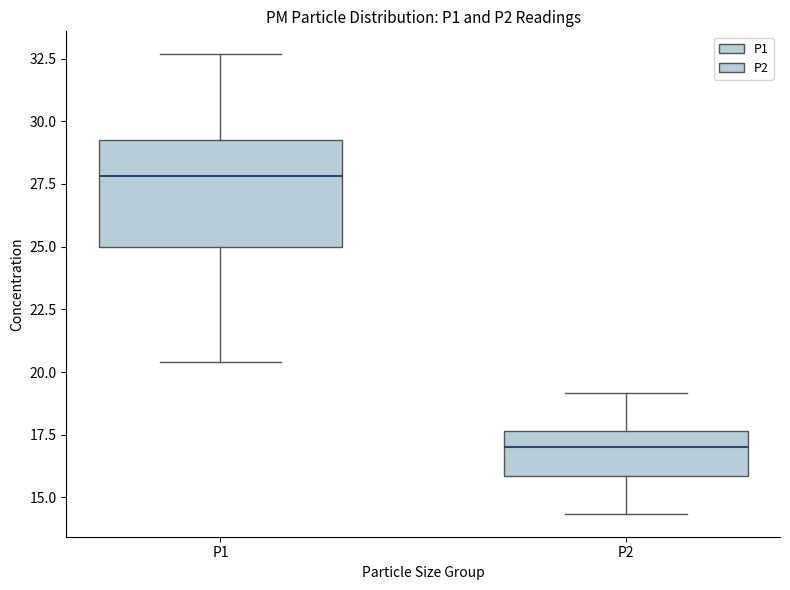

Reading left to right, read every box against the y-axis: the position of its median line, the range the box covers, and the ends of its whiskers. The values are not printed on the chart, so give them approximately, as read against the axis.

P1: median 28.0, box 25.0 to 29.5, whiskers 20.5 to 32.5
P2: median 17.0, box 16.0 to 17.5, whiskers 14.5 to 19.0